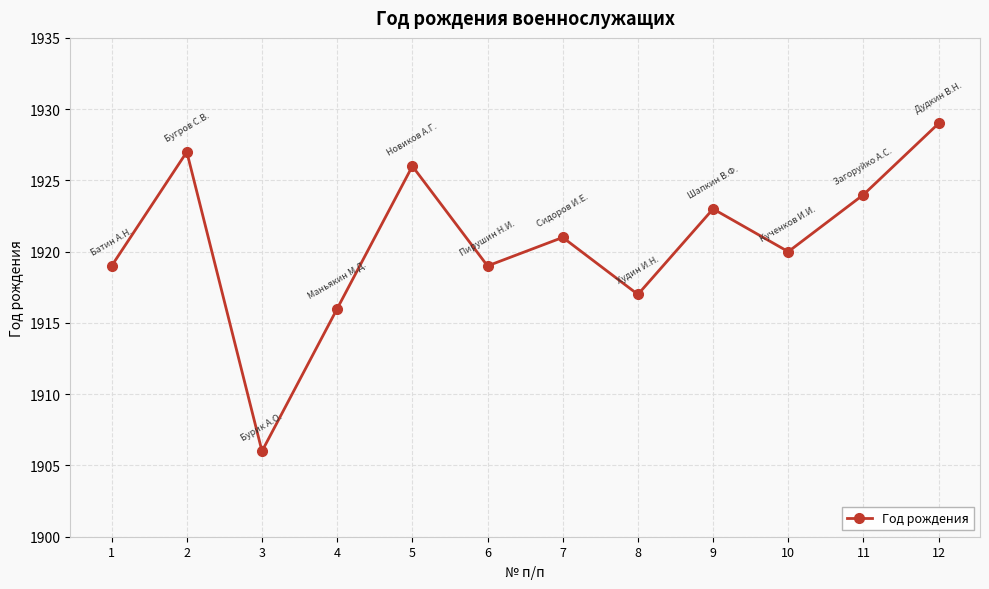

What is the change in value from 3 to 7?

+15